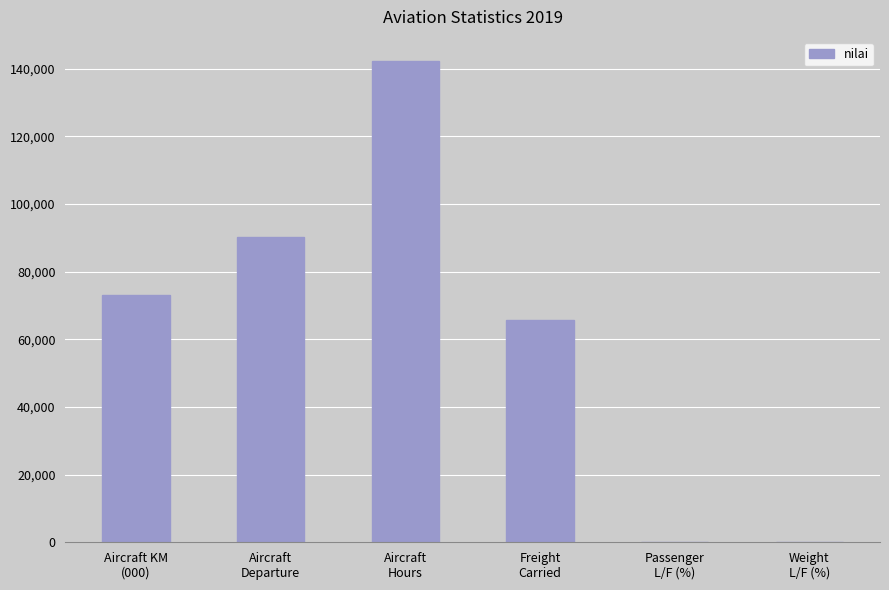

What is the greatest value displayed?

142333